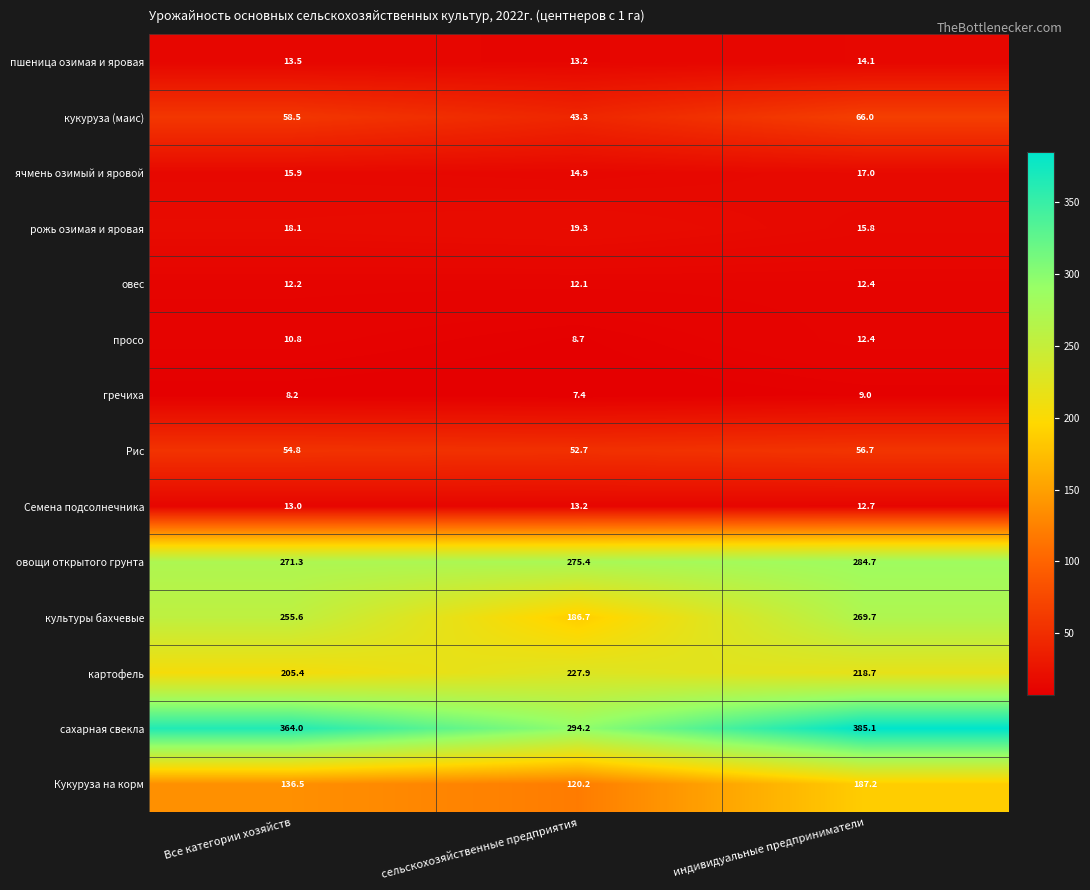

Rank the categories by Семена подсолнечника value from lowest to highest.

индивидуальные предприниматели, Все категории хозяйств, сельскохозяйственные предприятия